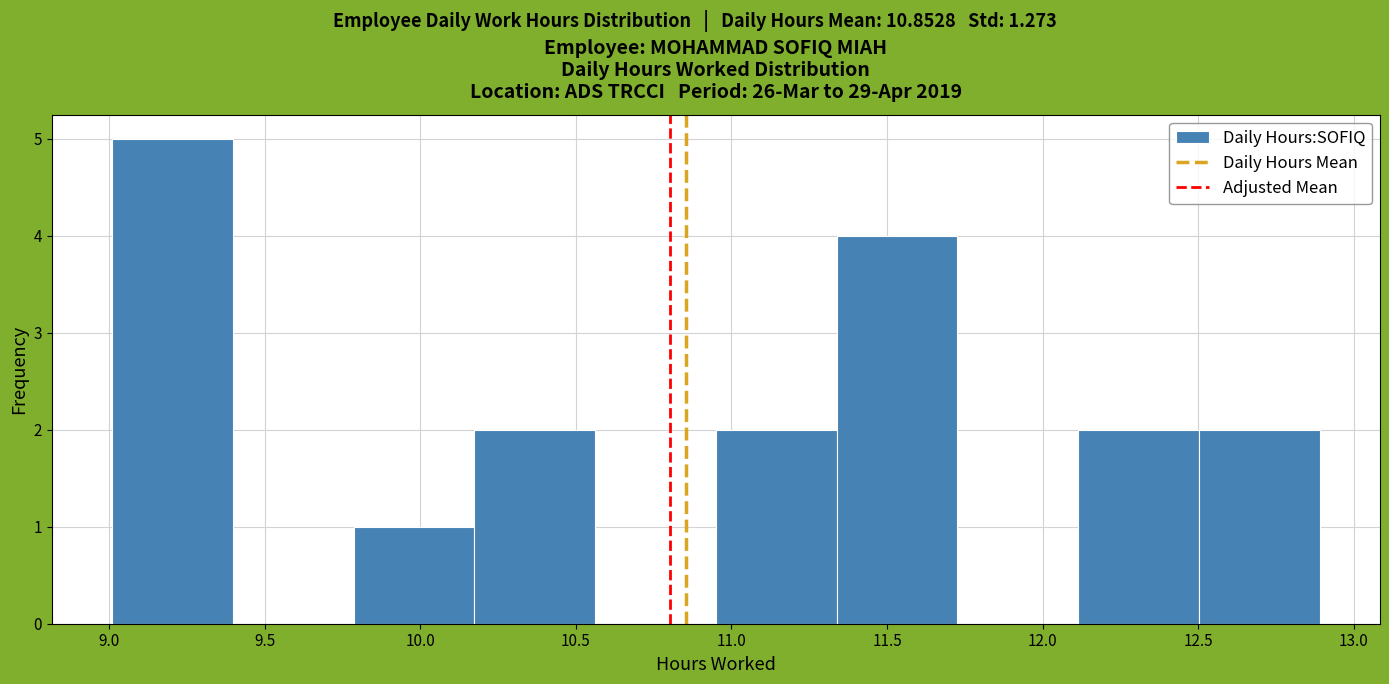

Reading left to right, list every bar in this chart as the range it spans on the x-axis followed by its height. Neither the bar edges nor the heights are printed on the chart, so give them approximately, as read against the axes.

9.00 to 9.40: 5
9.40 to 9.80: 0
9.80 to 10.15: 1
10.15 to 10.55: 2
10.55 to 10.95: 0
10.95 to 11.35: 2
11.35 to 11.75: 4
11.75 to 12.10: 0
12.10 to 12.50: 2
12.50 to 12.90: 2